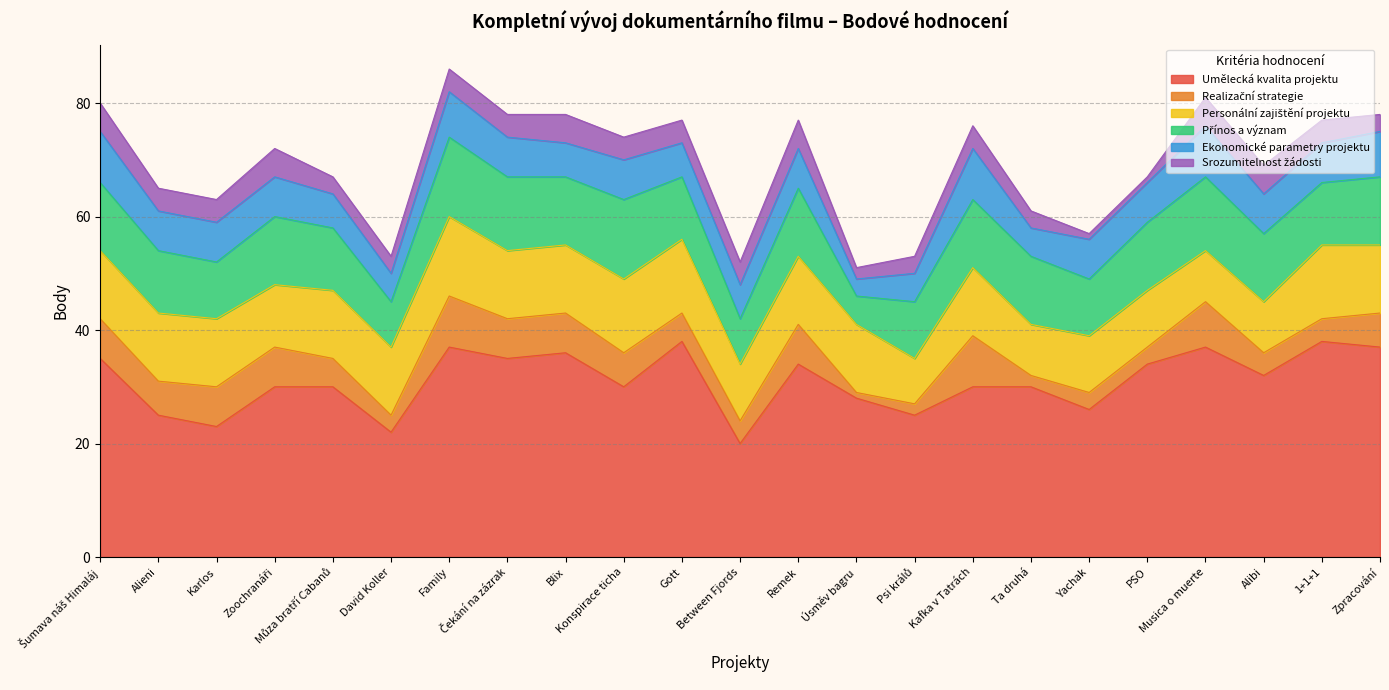

What is the label of the 11th point from the left?

Gott